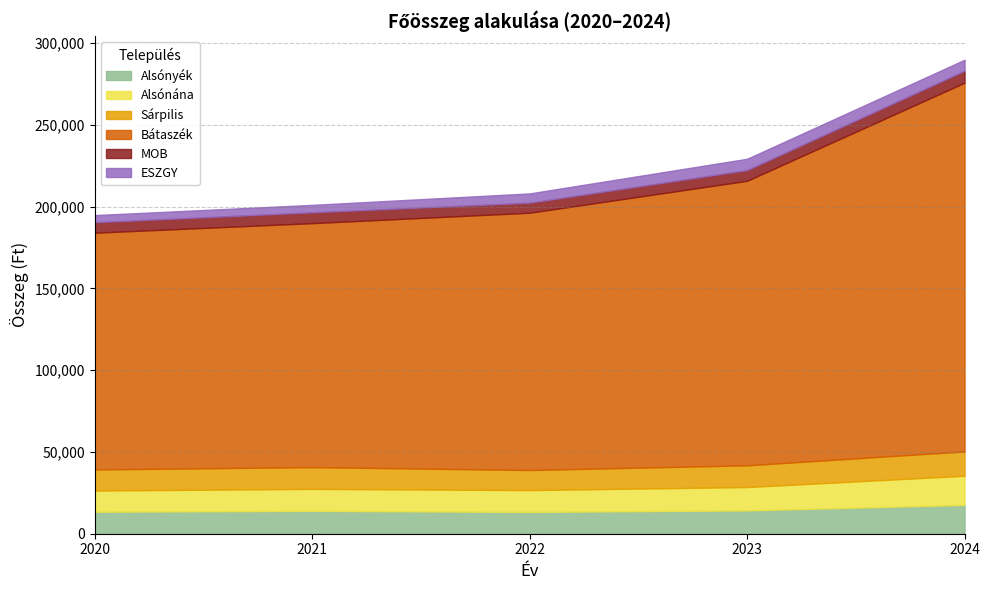

At how many categories does at least one series exceed 223606?

1